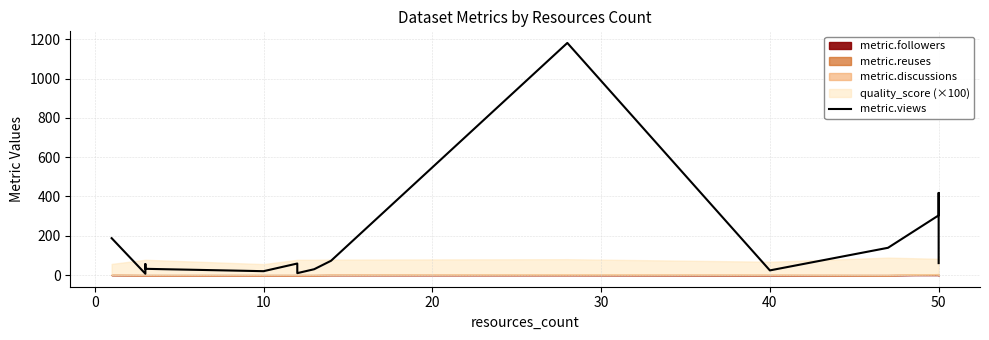

Does the chart display data point markers on the line(s)?

No